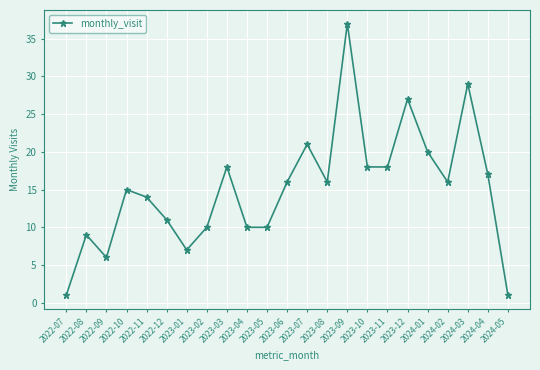

What position from the right is 2024-01?

5